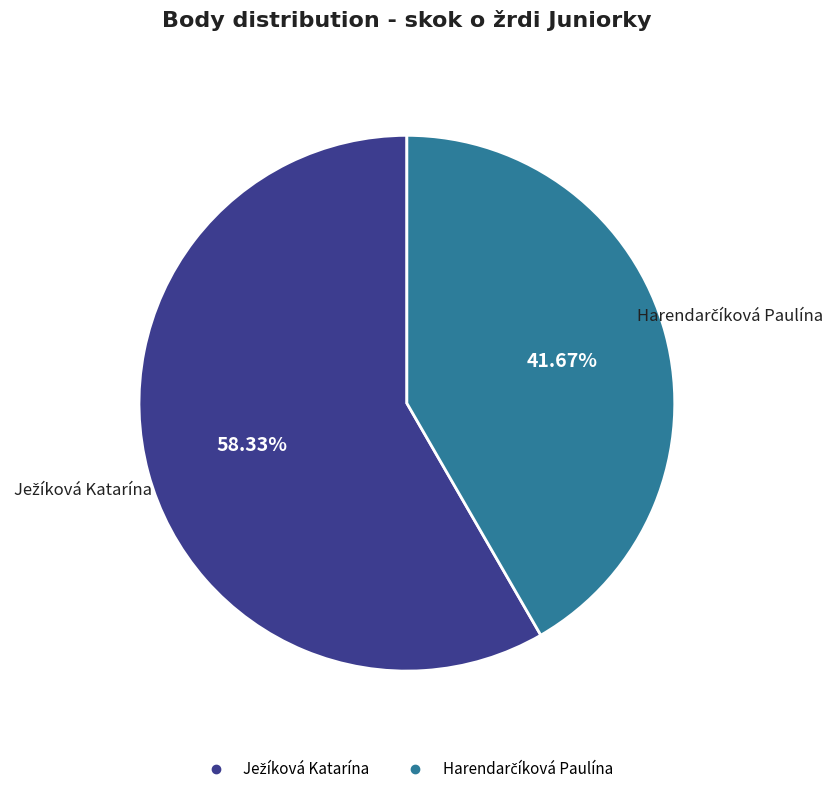

Does any single category account for the majority?

Yes